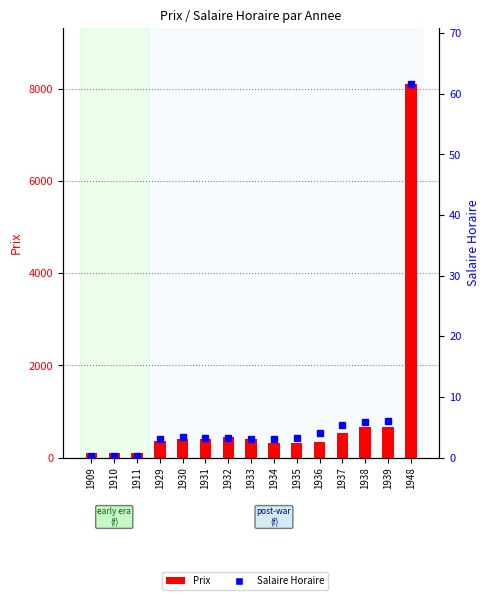

Reading left to right, extract all data points from this chart.

Prix: 1909=100.0	1910=90.0	1911=90.0	1929=350.0	1930=400.0	1931=410.0	1932=435.0	1933=410.0	1934=315.0	1935=315.0	1936=335.0	1937=525.0	1938=660.0	1939=660.0	1948=8100.0
Salaire Horaire: 1909=0.3	1910=0.3	1911=0.3	1929=3.0	1930=3.3	1931=3.3	1932=3.2	1933=3.1	1934=3.1	1935=3.1	1936=4.0	1937=5.3	1938=5.9	1939=6.0	1948=61.6